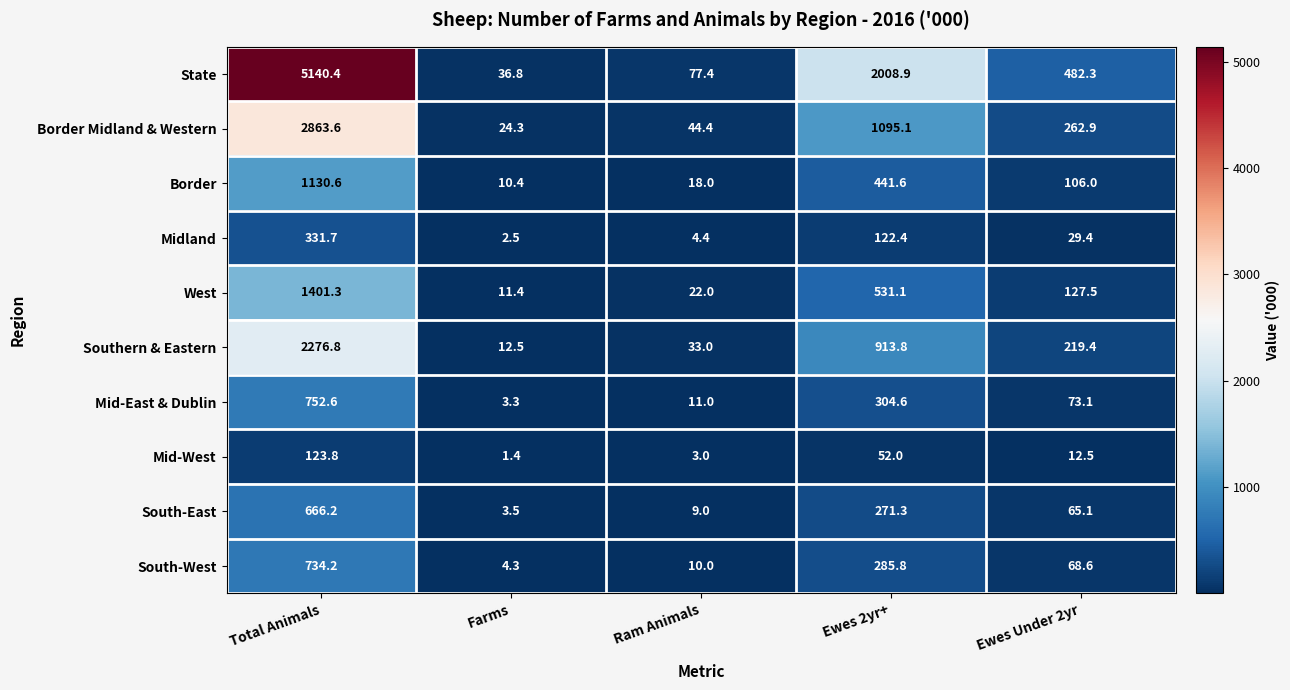

List the series in order of their peak value, lowest first.

Mid-West, Midland, South-East, South-West, Mid-East & Dublin, Border, West, Southern & Eastern, Border Midland & Western, State